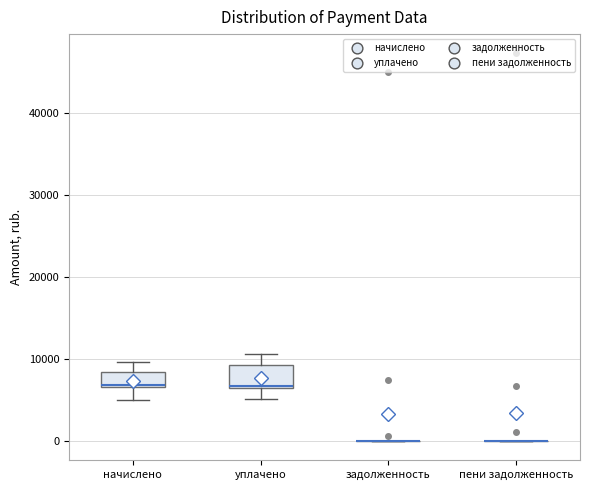

Reading left to right, read every box against the y-axis: the position of its median line, the range the box covers, and the ends of its whiskers. The values are not printed on the chart, so give them approximately, as read against the axis.

начислено: median 7000 (drawn on the box's lower edge), box 7000 to 8000, whiskers 5000 to 10000
уплачено: median 7000, box 7000 to 9000, whiskers 5000 to 11000
задолженность: box collapsed to a line at 0, whiskers 0 to 0
пени задолженность: box collapsed to a line at 0, whiskers 0 to 0